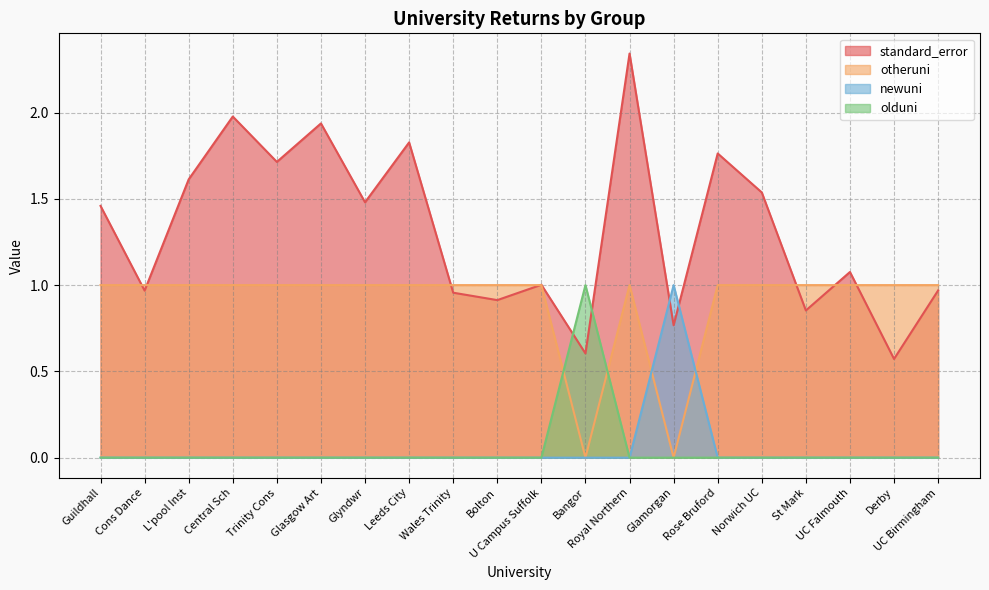

Is it true that standard_error equals 1.1 at UC Falmouth?

True